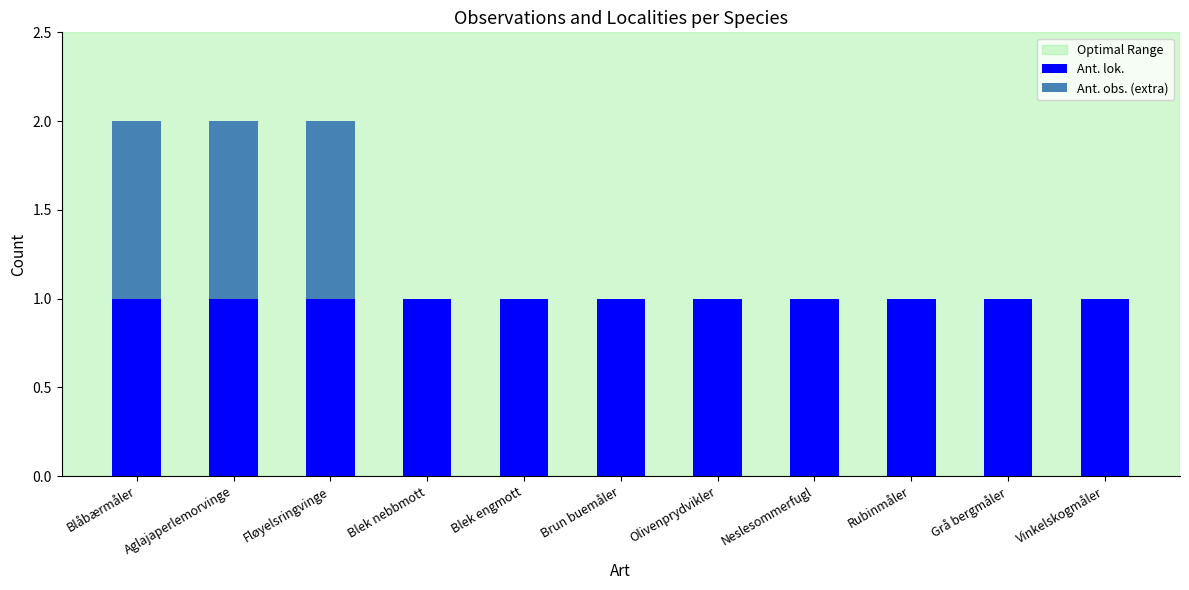

The Ant. lok. series shows 0 at Vinkelskogmåler. True or false?

False